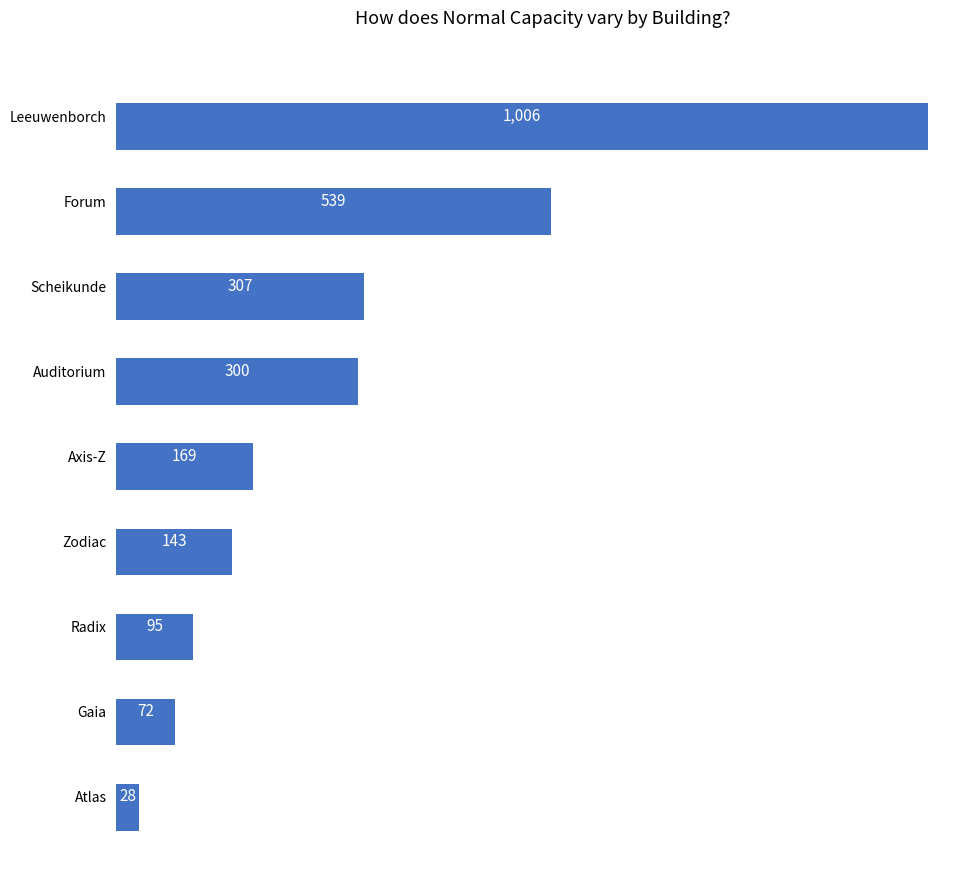

Reading top to bottom, transcribe all the data shown in this chart.

1006	539	307	300	169	143	95	72	28